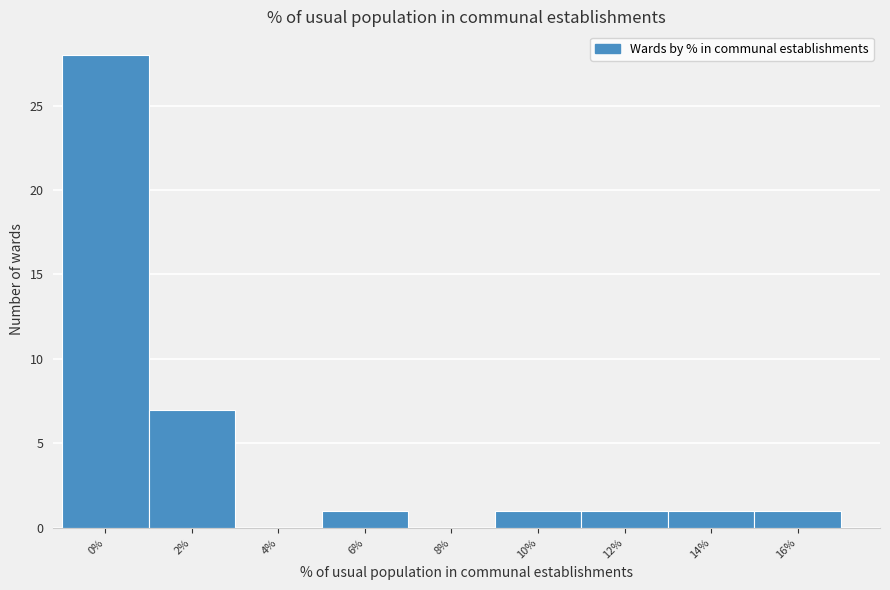

Reading left to right, extract all data points from this chart.

0%=28	2%=7	4%=0	6%=1	8%=0	10%=1	12%=1	14%=1	16%=1